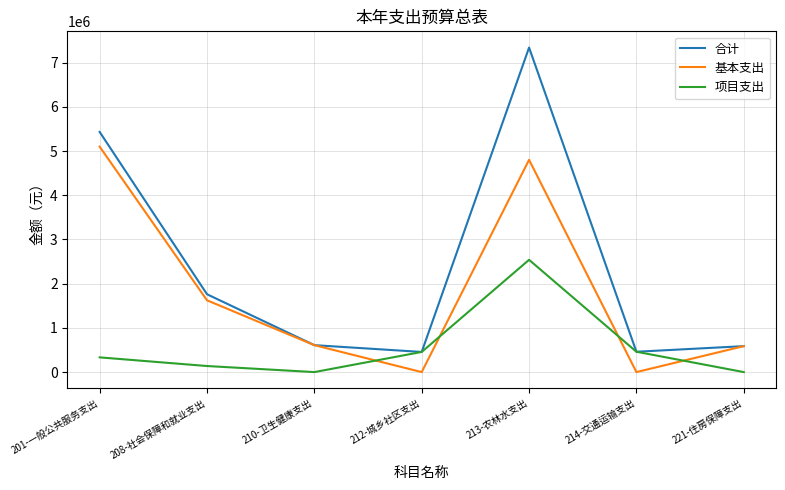

What is the spread (max minus min) of values at 201-一般公共服务支出?

5098426.8